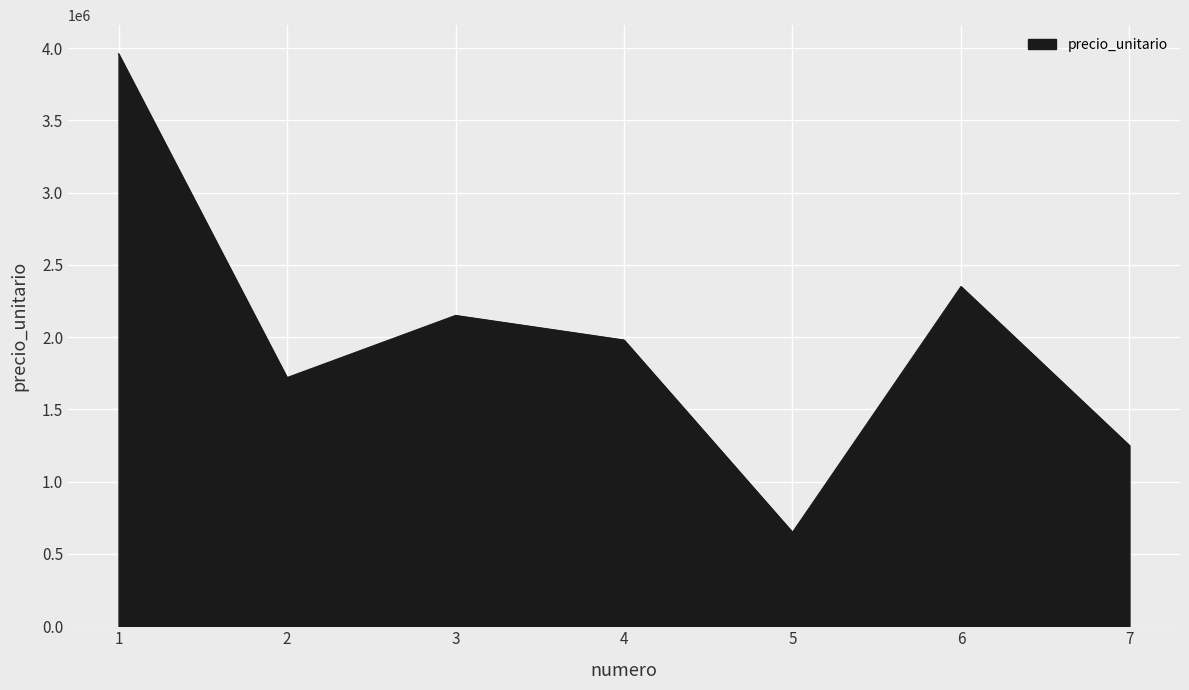

How many values are below 1980000?

3